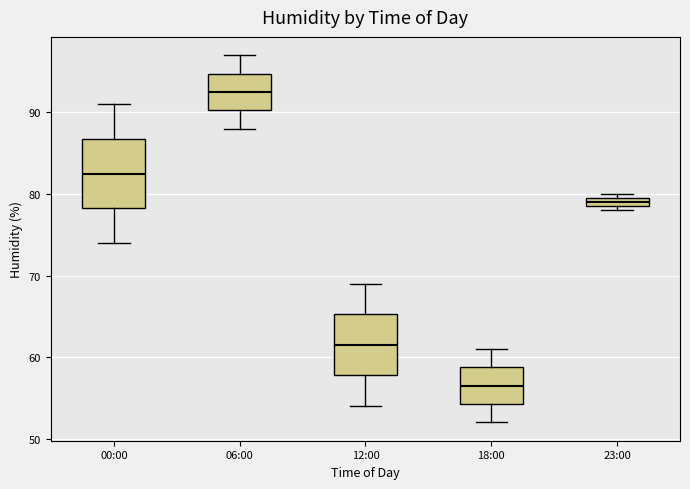

Where is the upper edge of the box for 12:00 on the y-axis? The values are not printed on the chart, so give them approximately, as read against the axis.

65